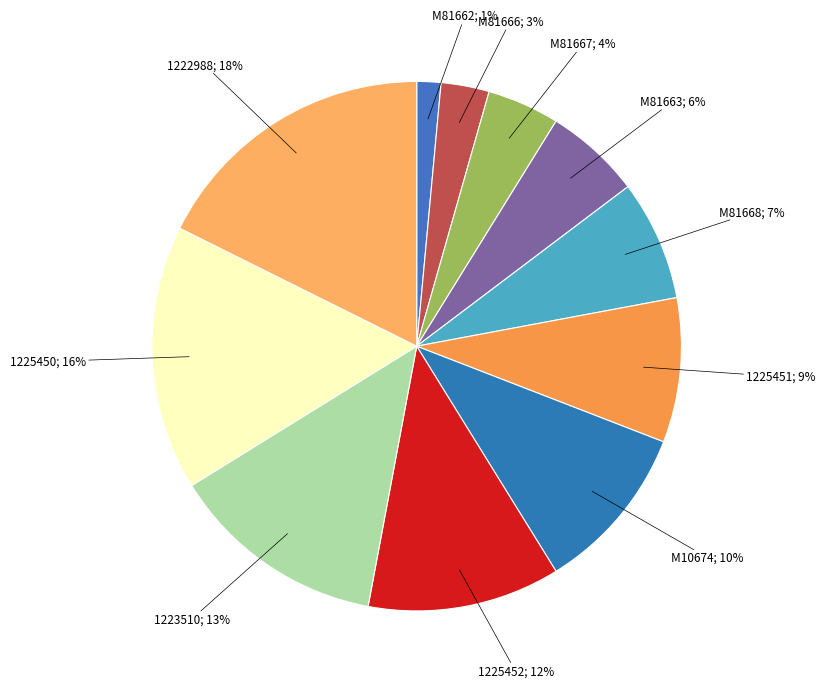

Which slice is the largest?

1222988